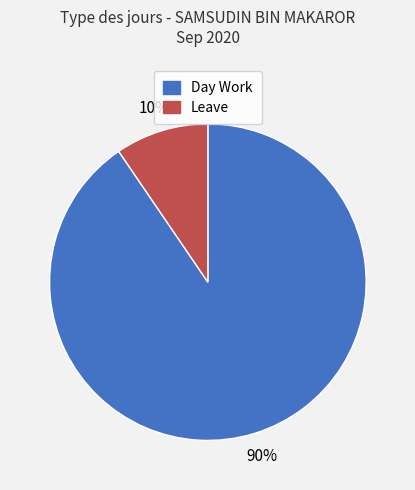

How many segments does this pie chart have?

2